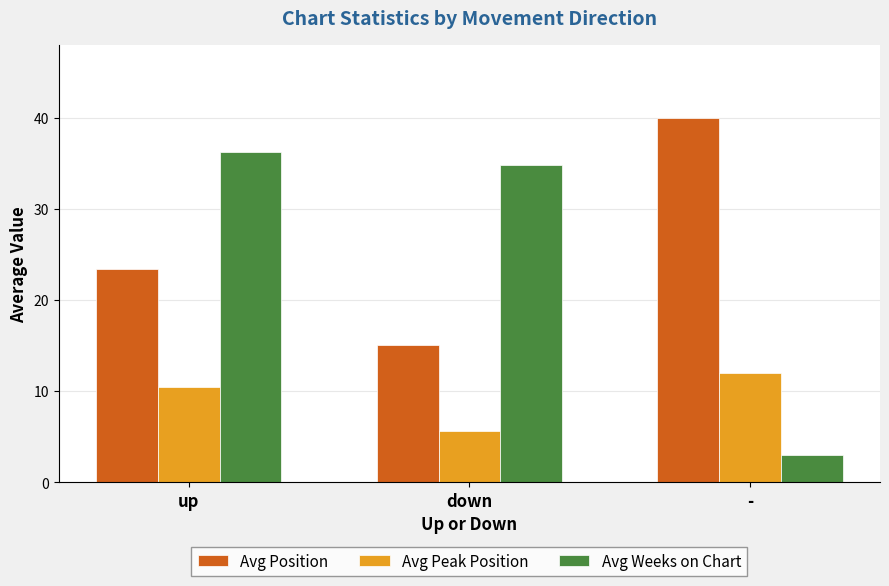

Count the number of data series in this chart.

3